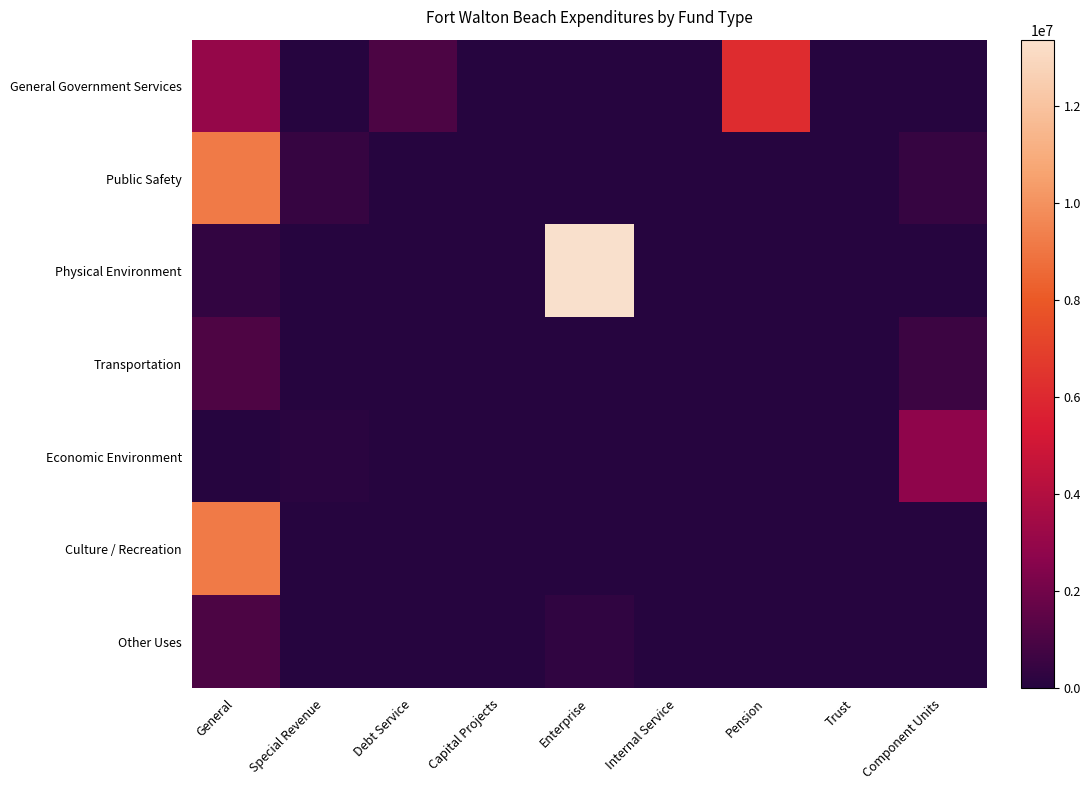

What is the spread (max minus min) of values at Special Revenue?

437571